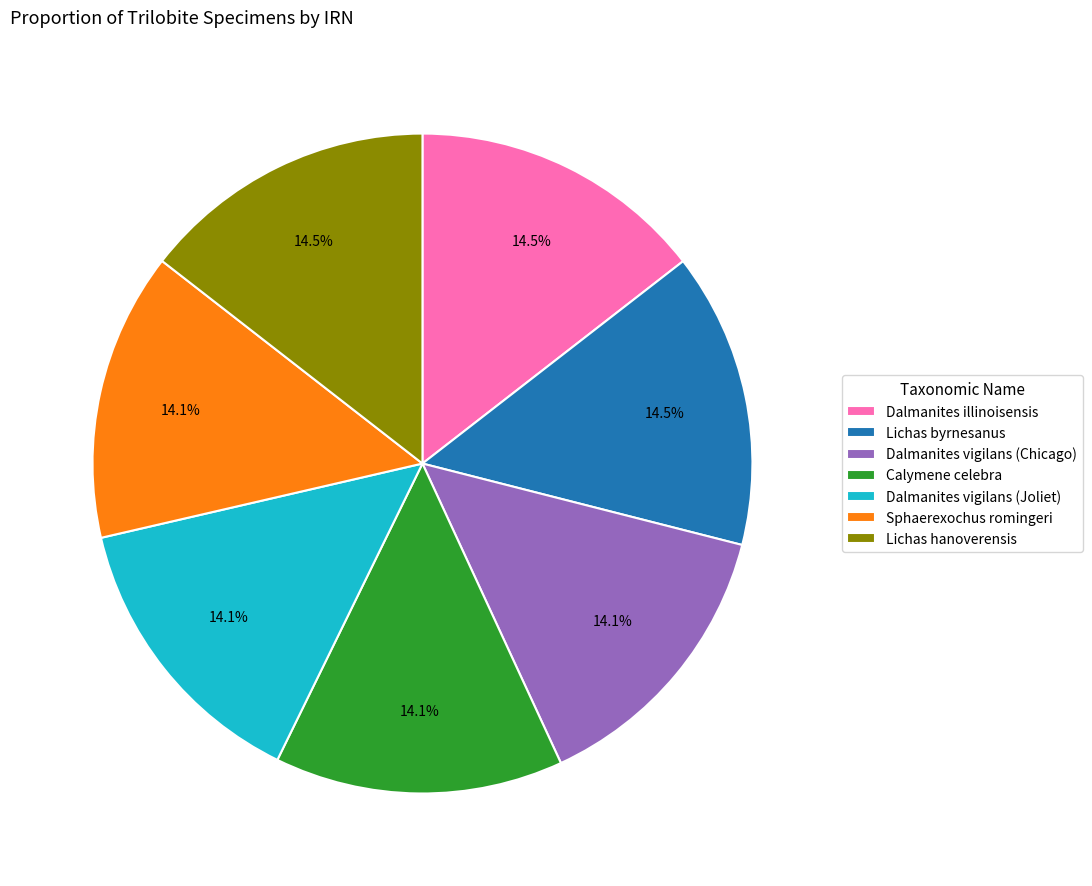

What is the ratio of the value at Calymene celebra to the value at Sphaerexochus romingeri?

1.0